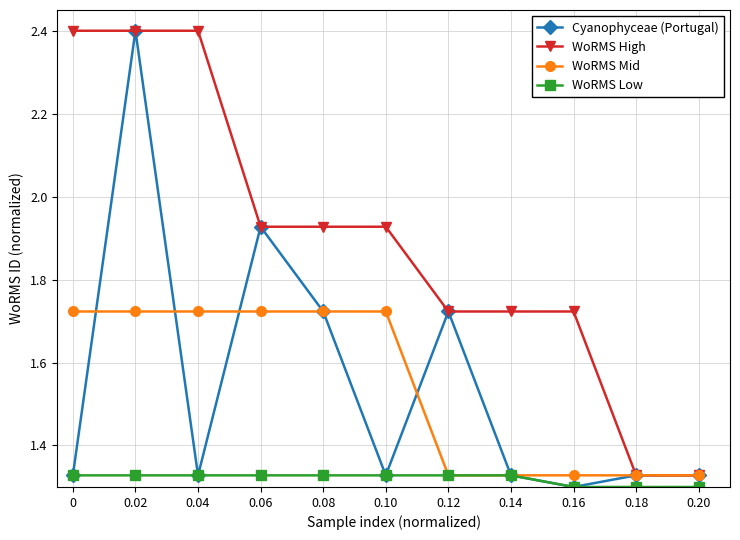

The value of WoRMS Mid at 0.14 is 1.3. True or false?

True